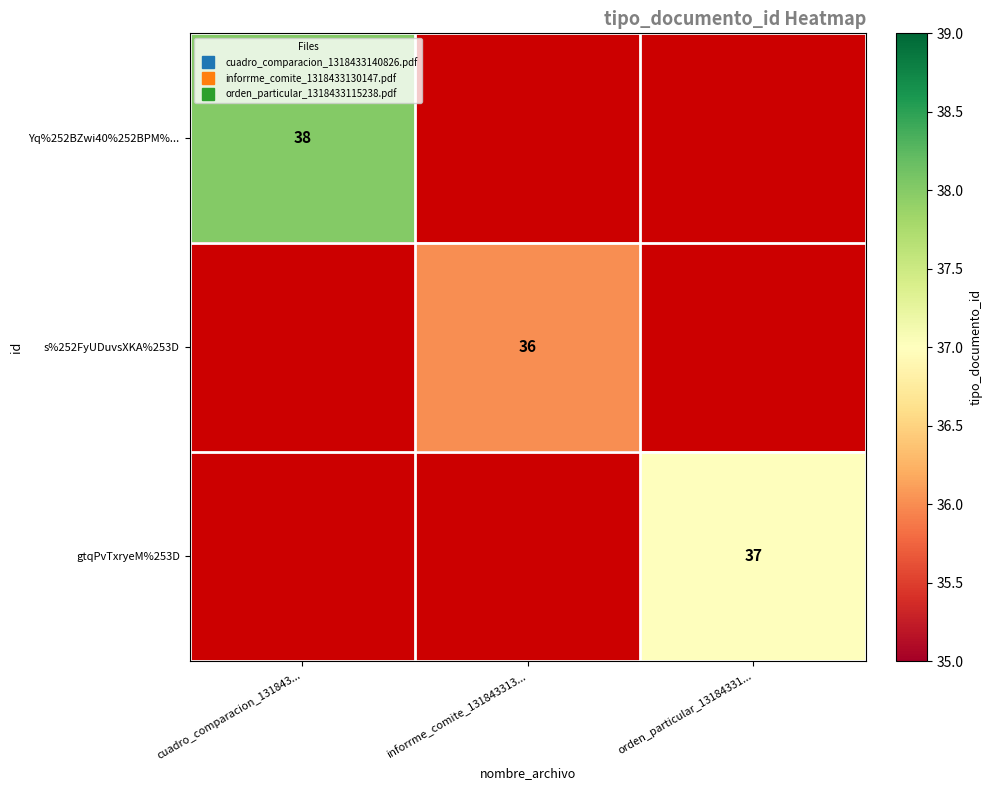

What is the smallest value displayed?

36.0